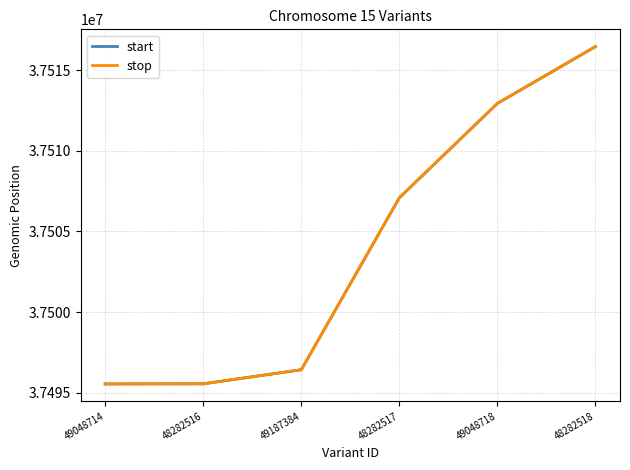

At which category does the chart reach its minimum across all series?

49048714